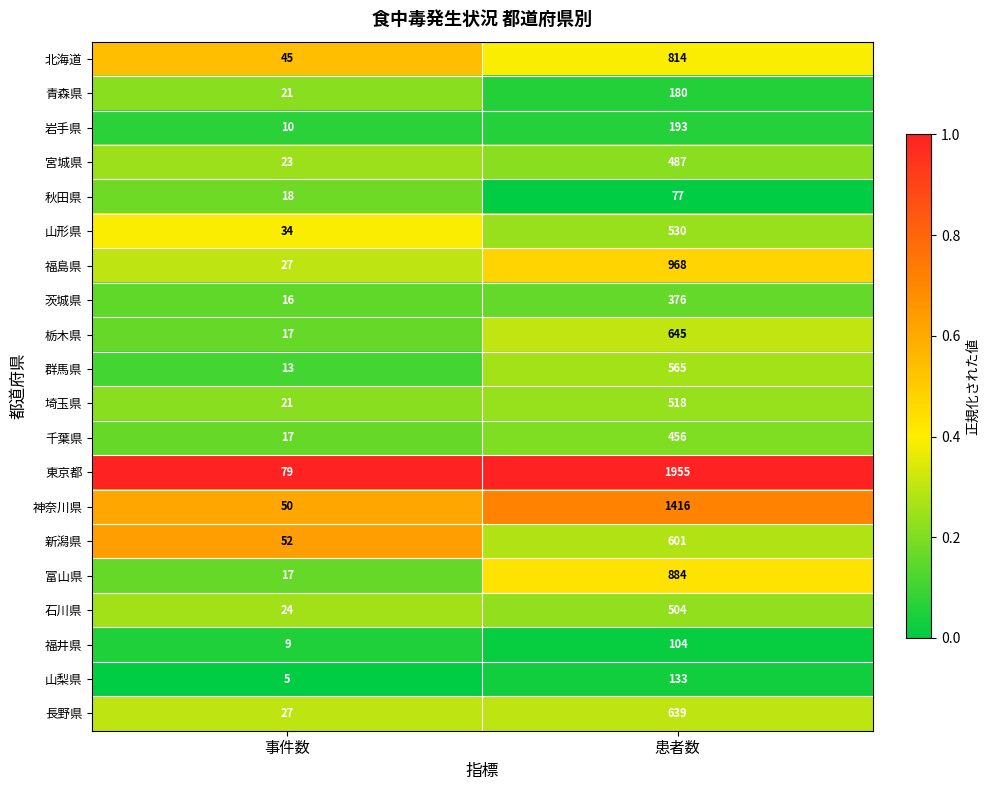

What value does the 秋田県 series have at 患者数?

77